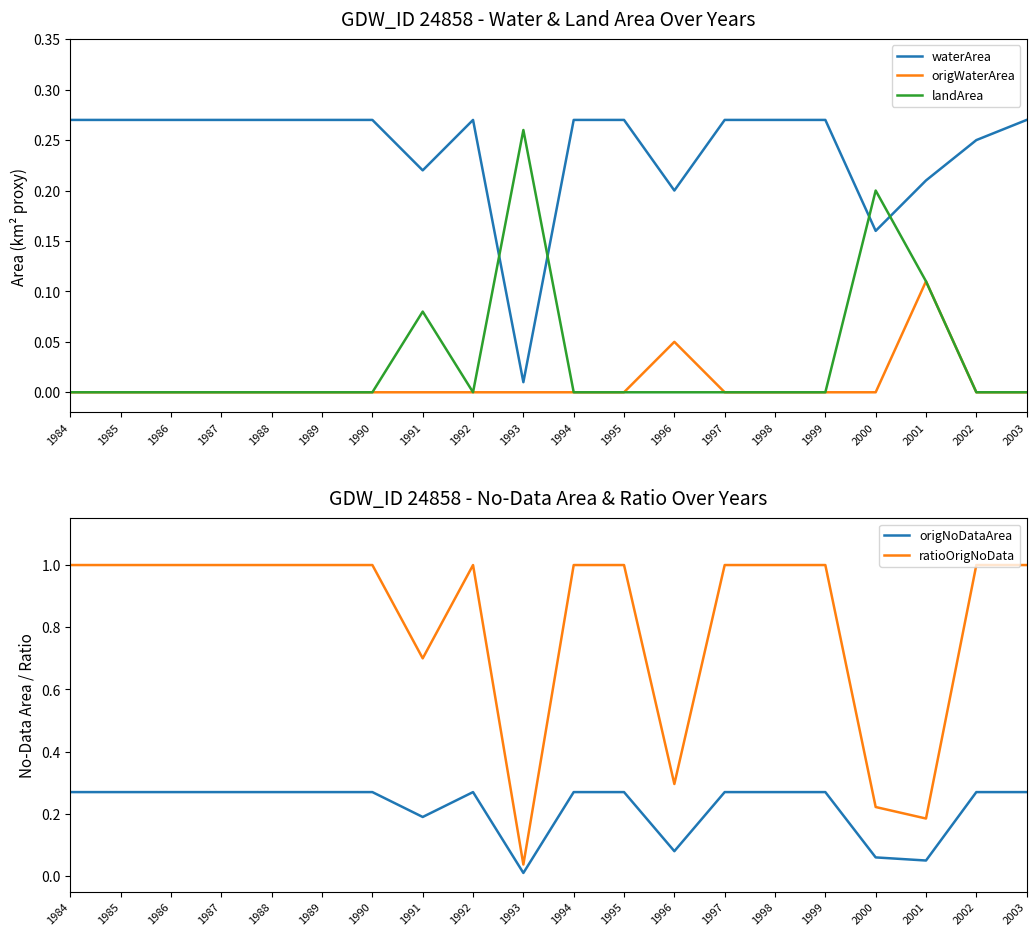

Where is the first local maximum for ratioOrigNoData?

1992